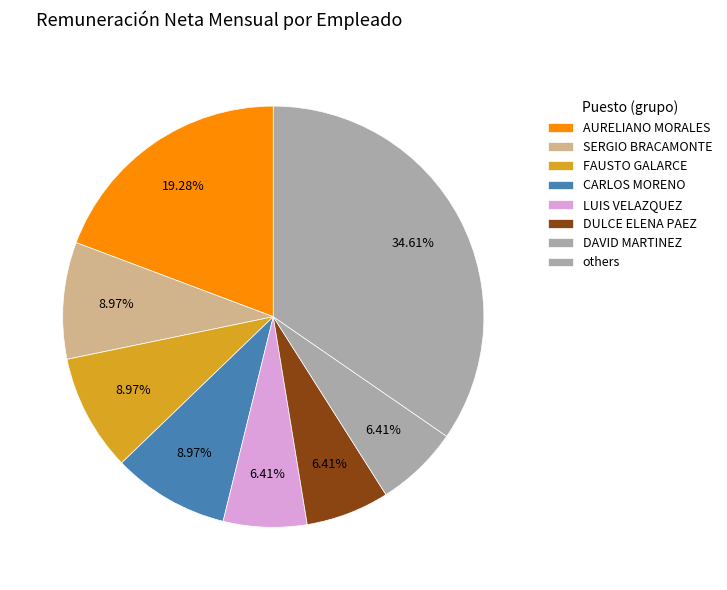

Count the number of slices in the pie.

8